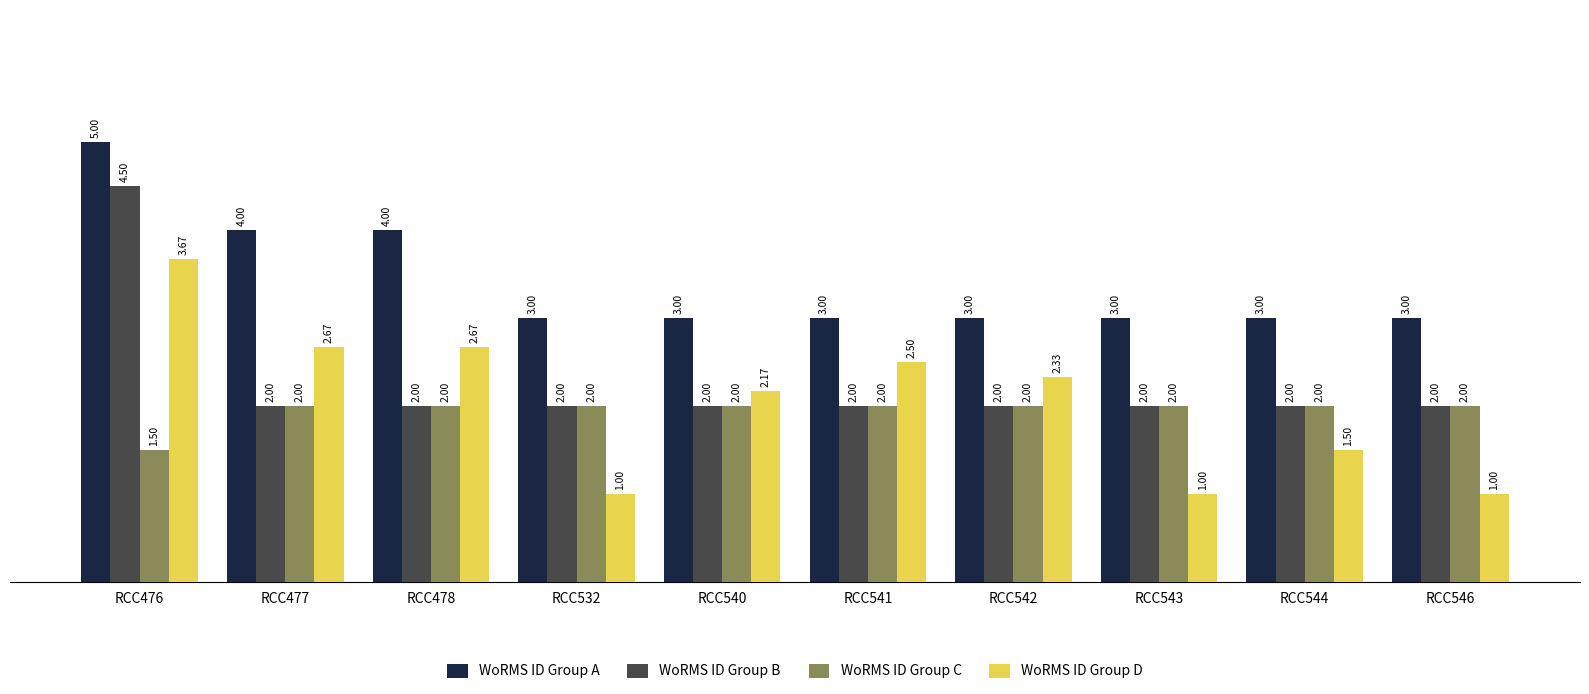

At which category is the sum across all series the highest?

RCC476